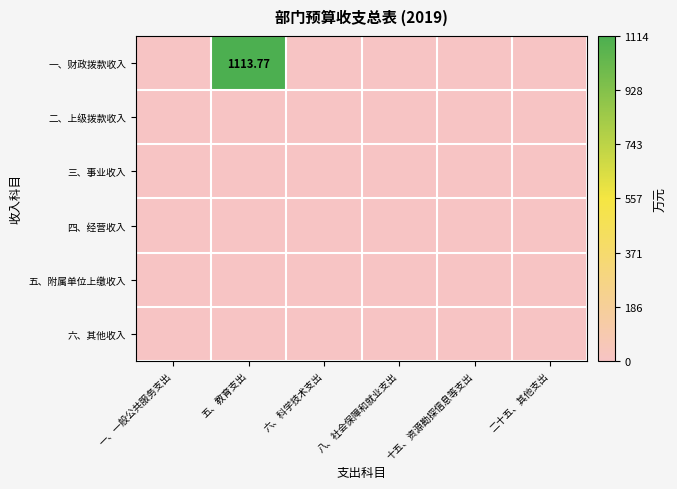

At which category does the chart reach its minimum across all series?

一、一般公共服务支出